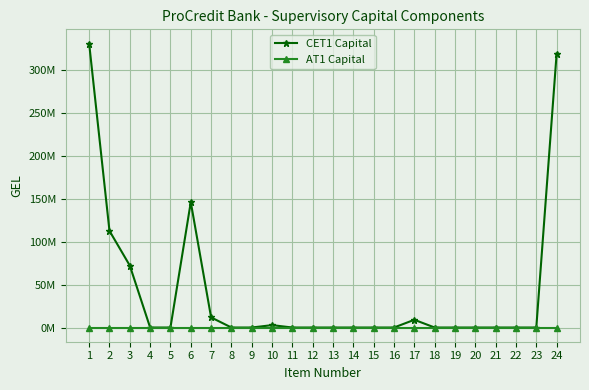

True or false: CET1 Capital has a value of 133430033.9 at 13.

False